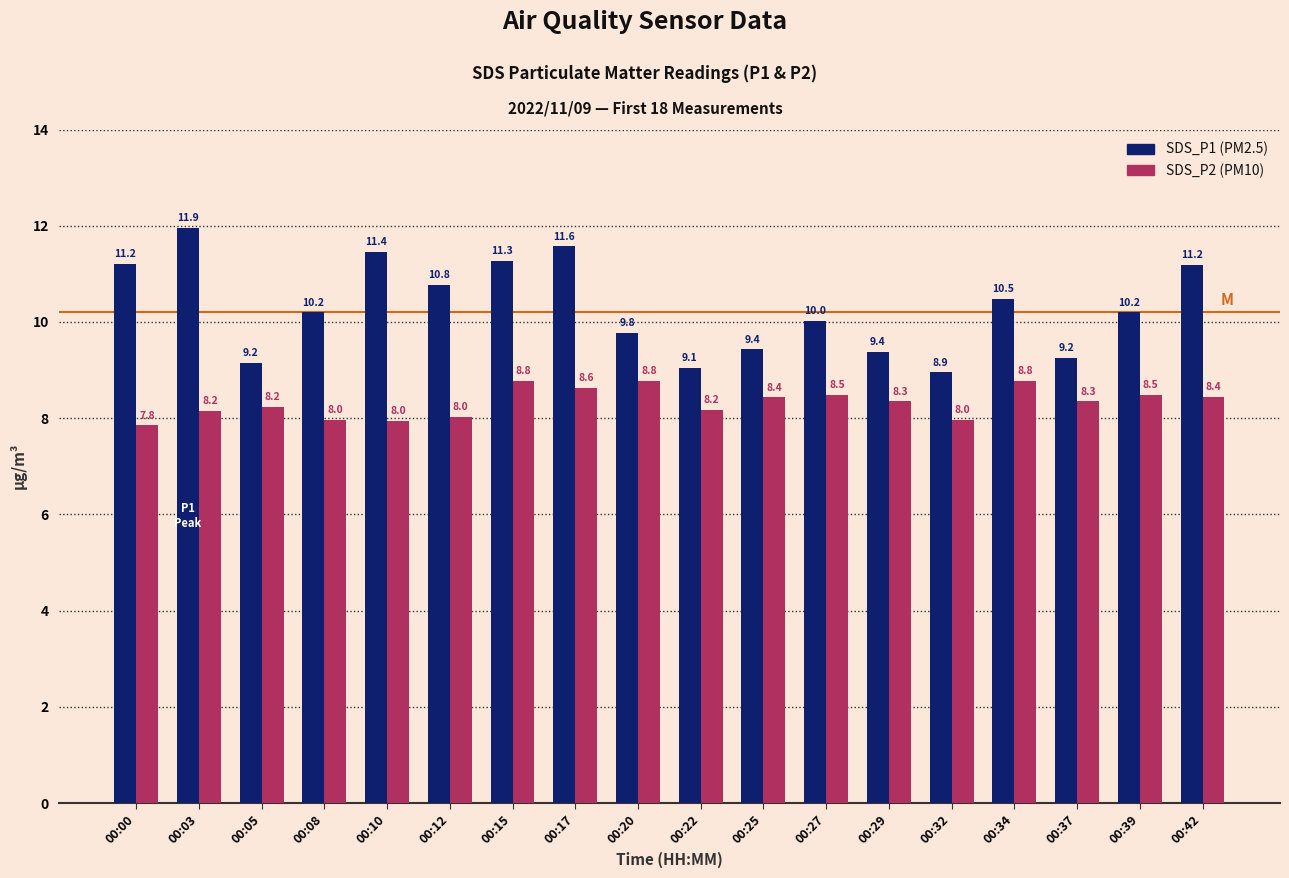

At which category does the chart reach its peak across all series?

00:03